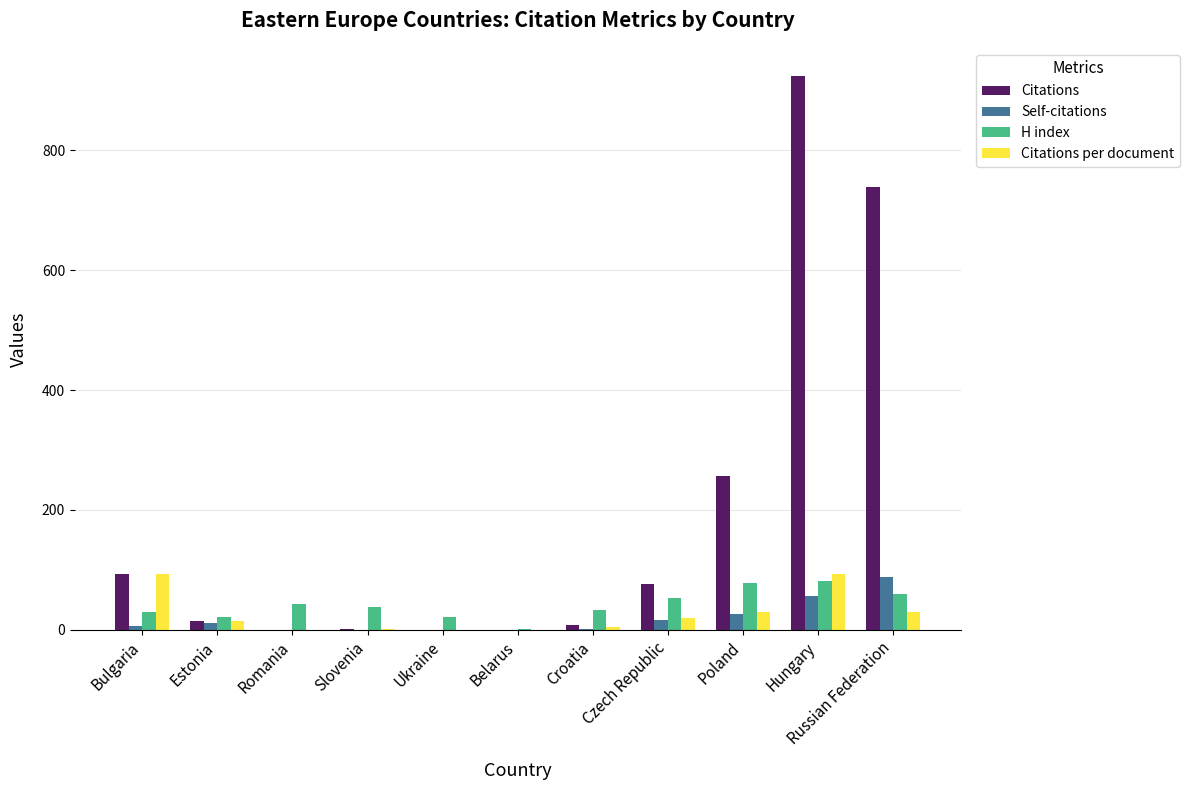

The value of Citations per document at Hungary is 127. True or false?

False